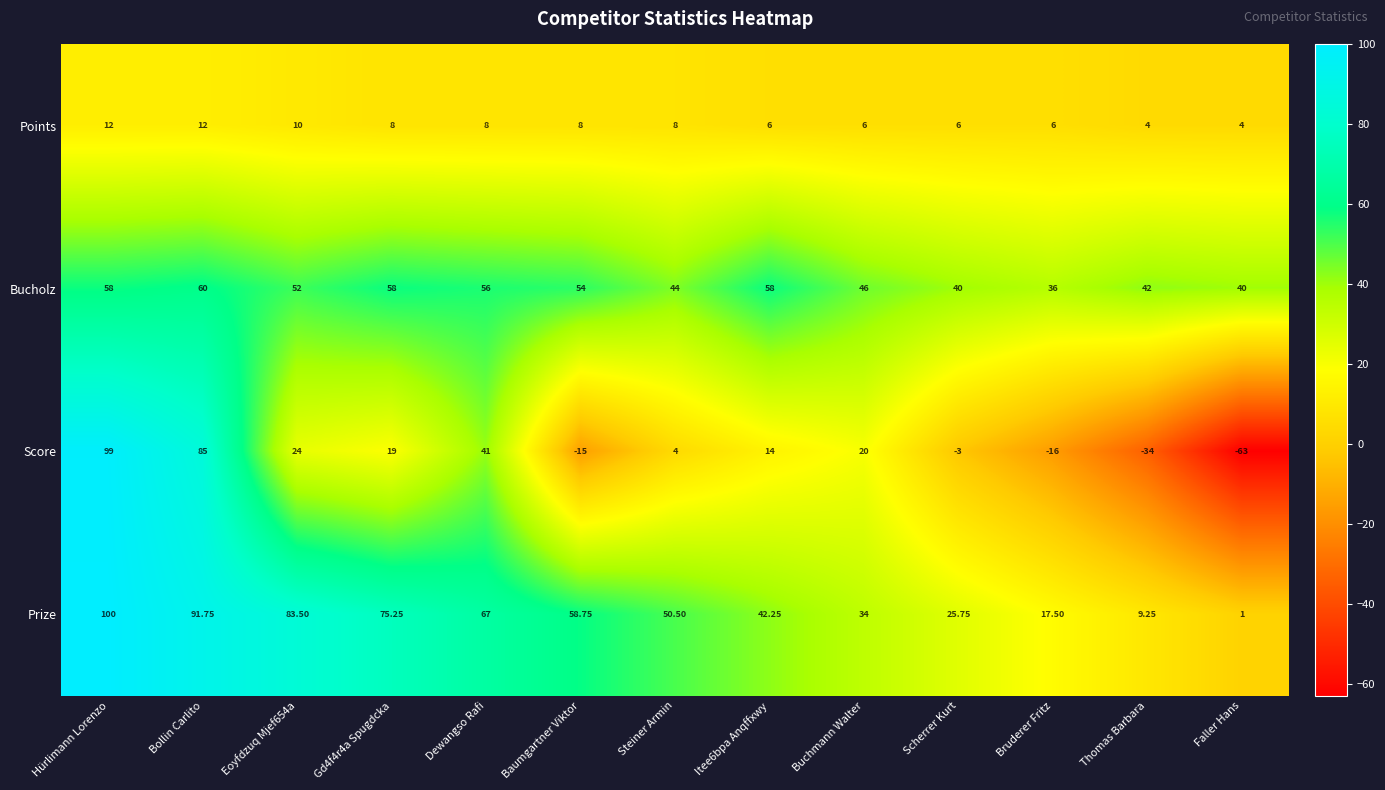

Which category has the lowest value across all series?

Faller Hans